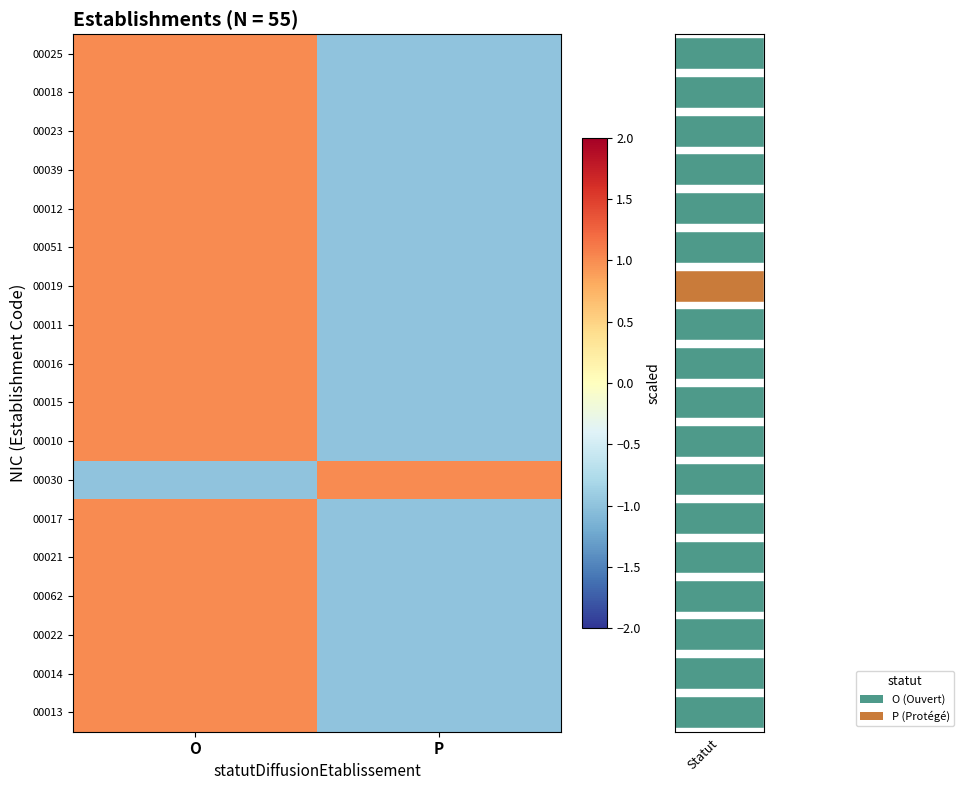

The 00015 series shows 0 at P. True or false?

False